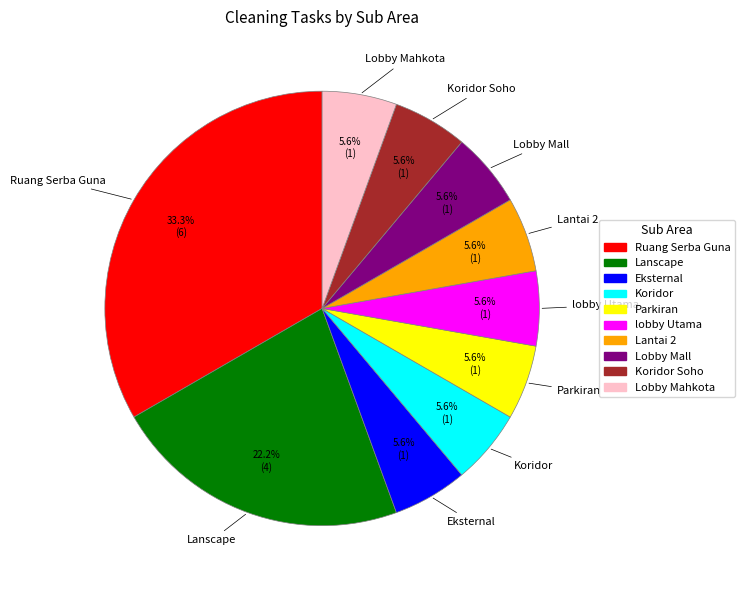

Is there a majority slice in this chart?

No